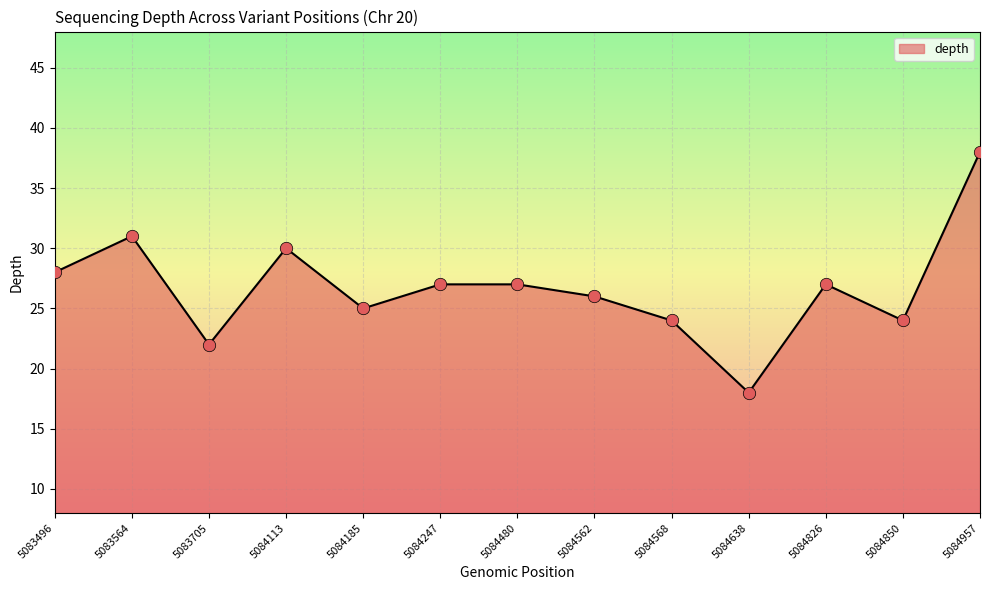

Approximately how many times larger is the value at 5084113 compared to 5084247?

1.1